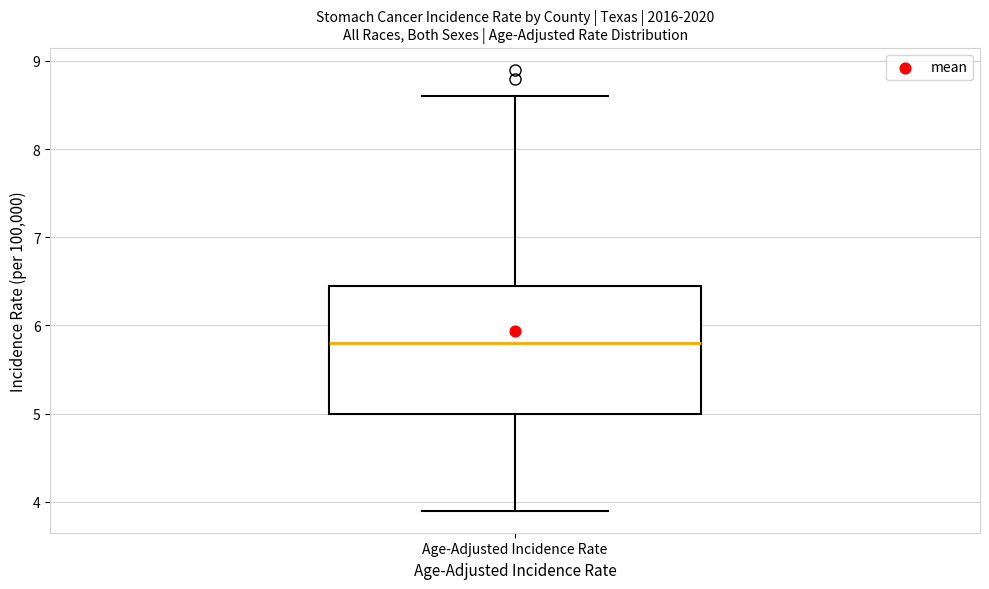

Where is the lower edge of the box for Age-Adjusted Incidence Rate on the y-axis? The values are not printed on the chart, so give them approximately, as read against the axis.

5.0